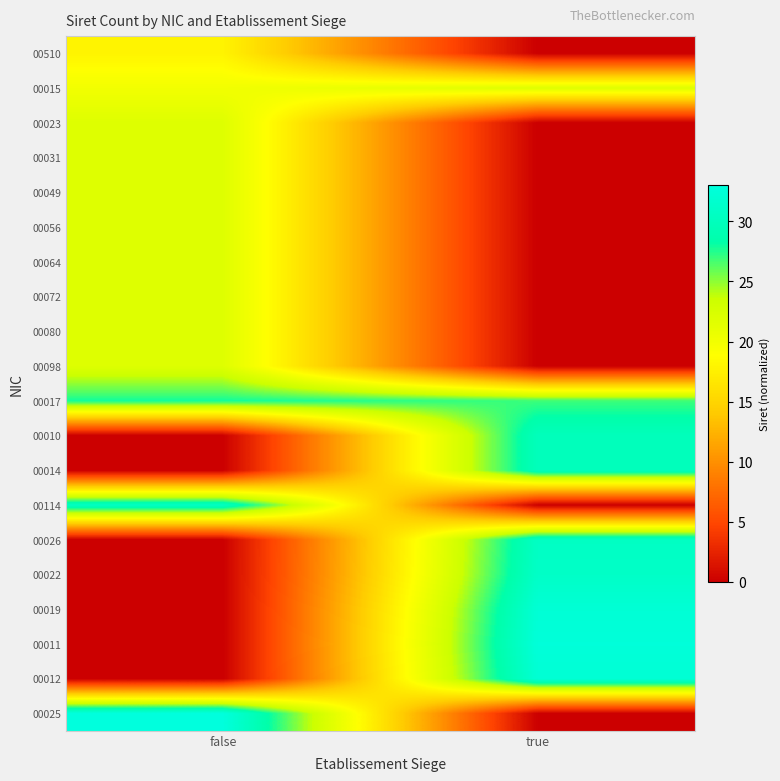

What is the difference between the highest and lowest values at false?

33.0